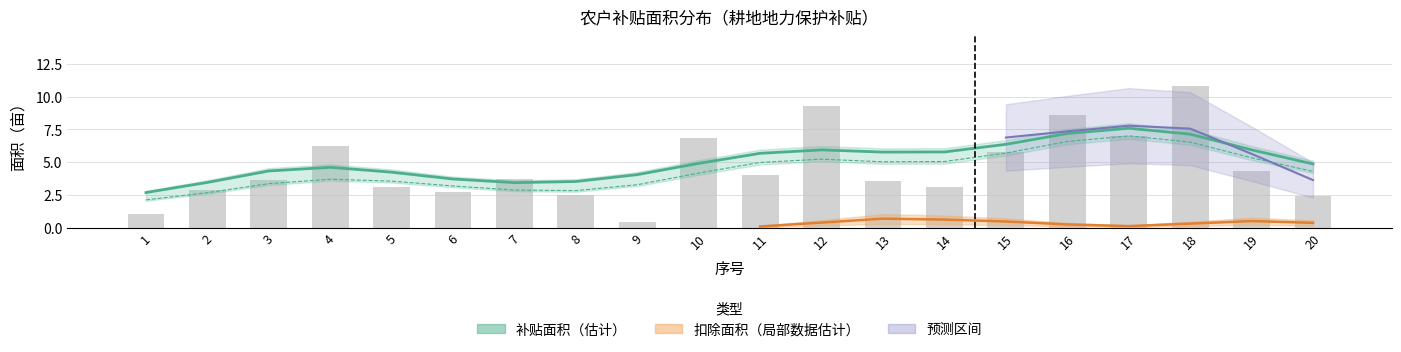

Does the chart contain stacked bars?

No